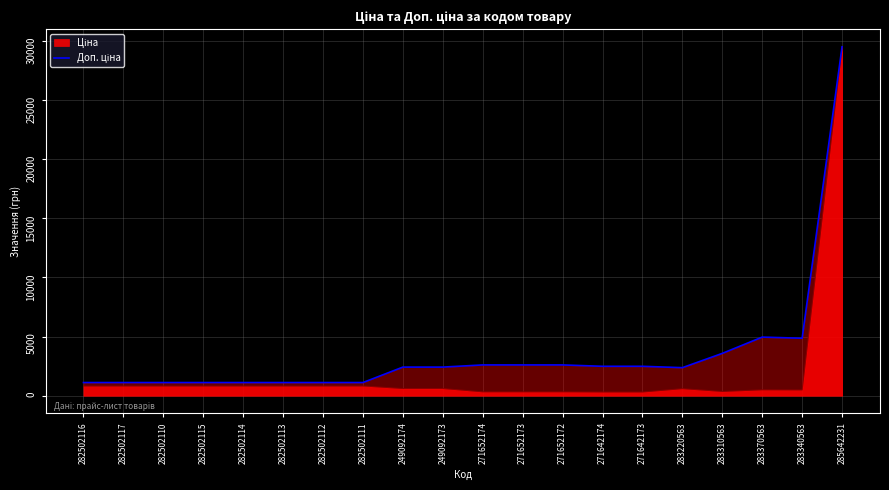

What is the difference between the second highest and second lowest values?

3841.2